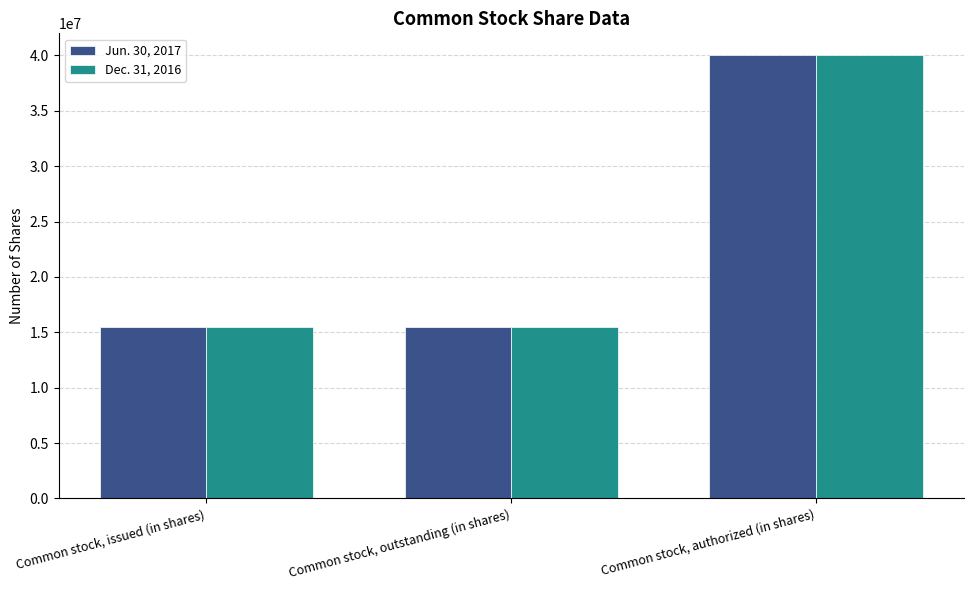

True or false: Dec. 31, 2016 has a value of 22404474 at Common stock, outstanding (in shares).

False